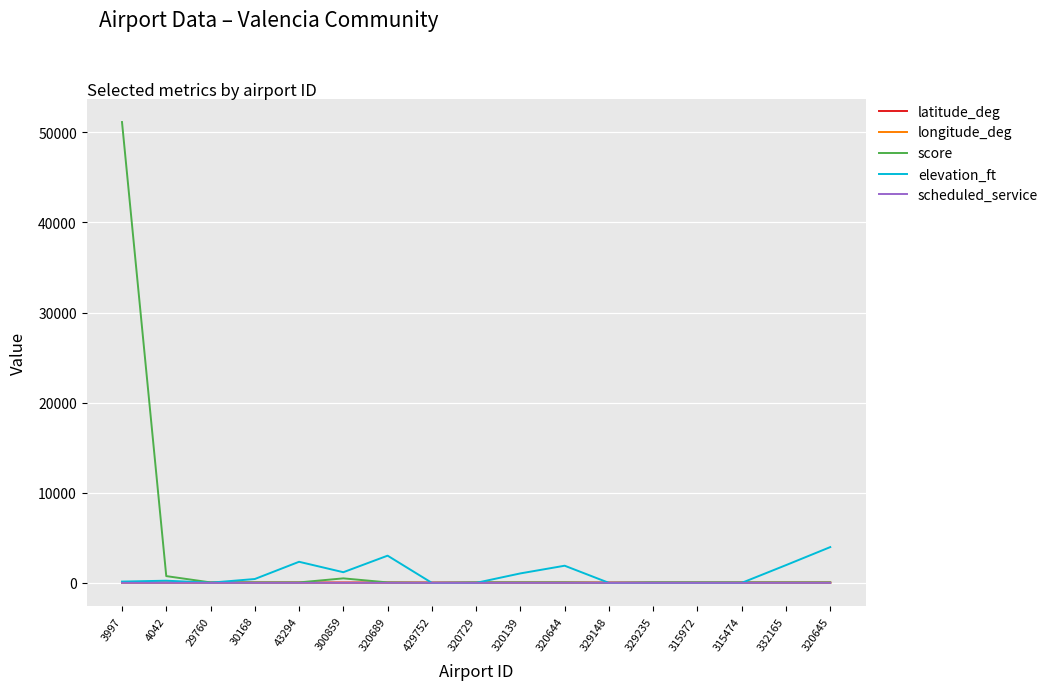

What is the greatest value displayed?

51150.0